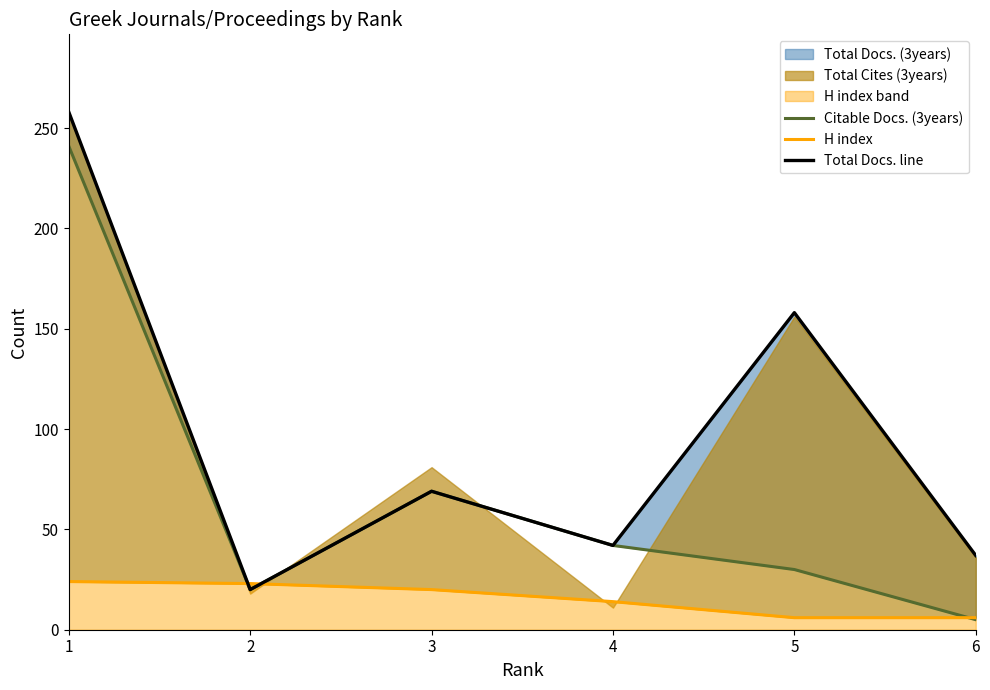

At which label does Total Docs. line reach its minimum?

2